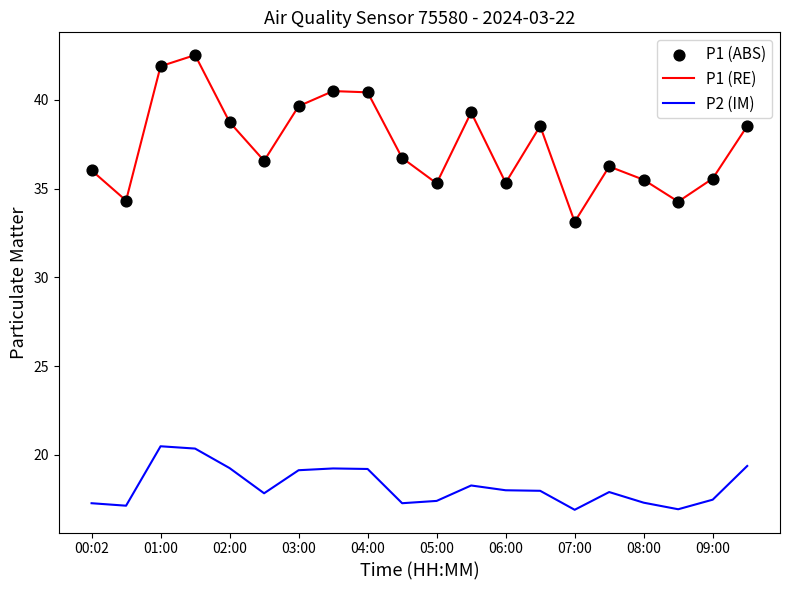

Which series has the largest range (max minus min)?

P1 (RE)